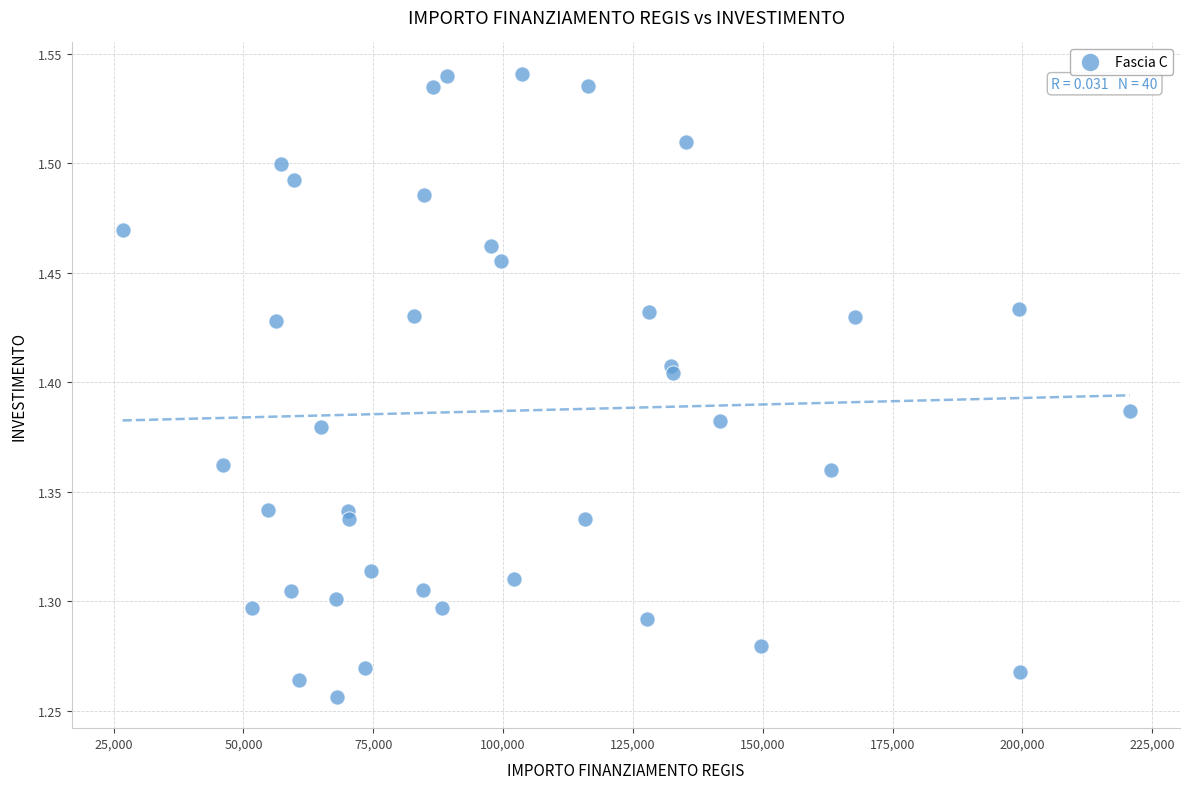

What is the range of Y values (max minus min)?

0.3